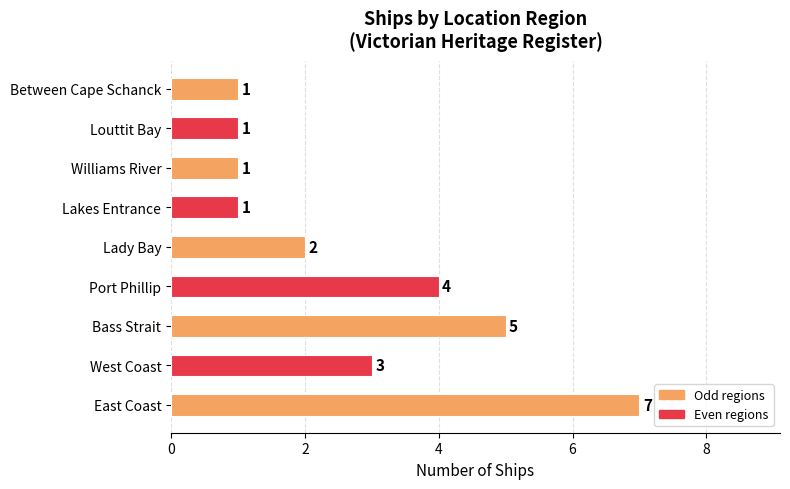

How many data points are less than 2?

4